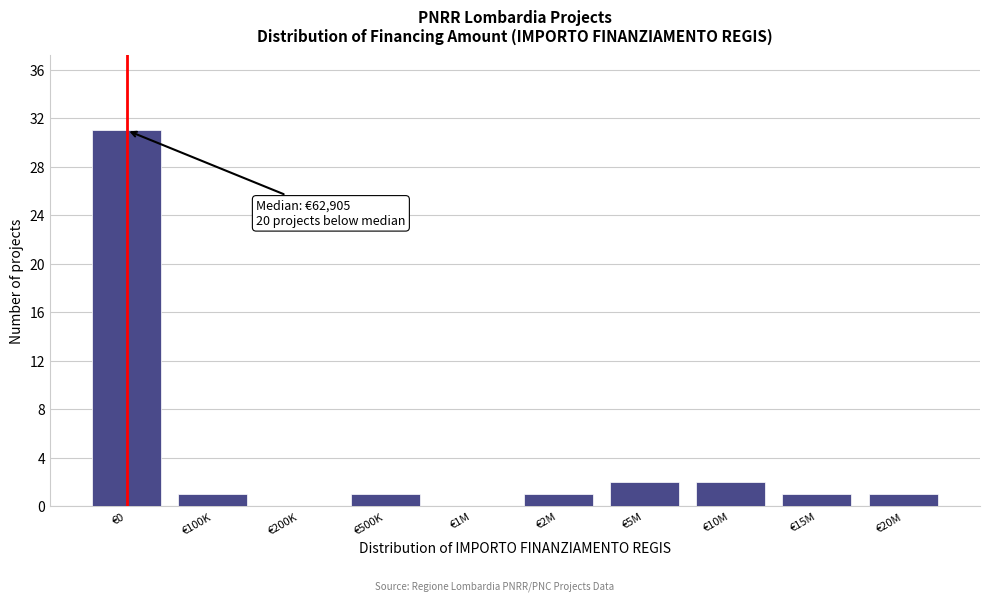

Reading right to left, transcribe all the data shown in this chart.

€20M=1	€15M=1	€10M=2	€5M=2	€2M=1	€1M=0	€500K=1	€200K=0	€100K=1	€0=31